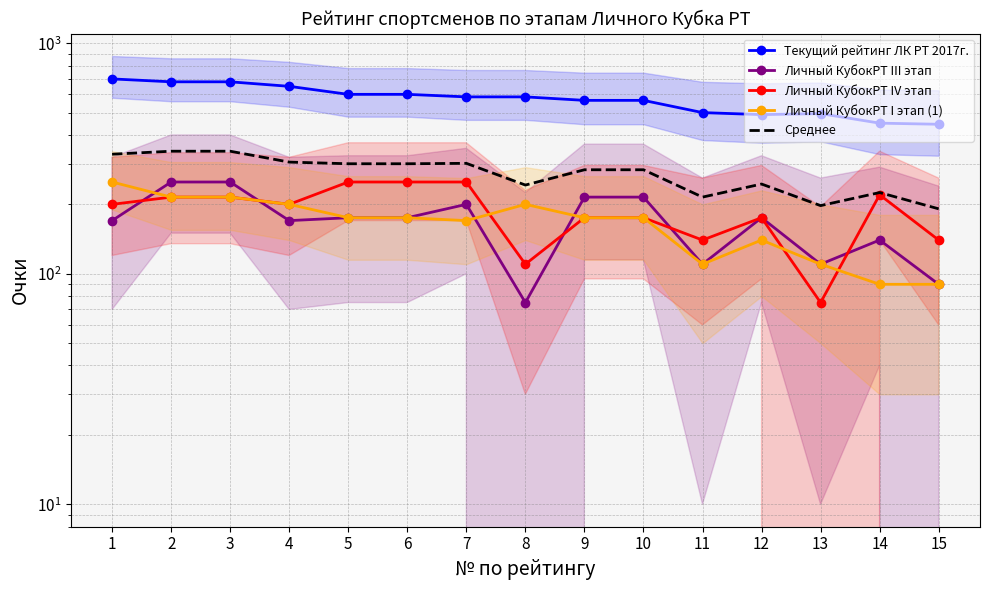

Between 3 and 12, which series saw the biggest shift?

Текущий рейтинг ЛК РТ 2017г.